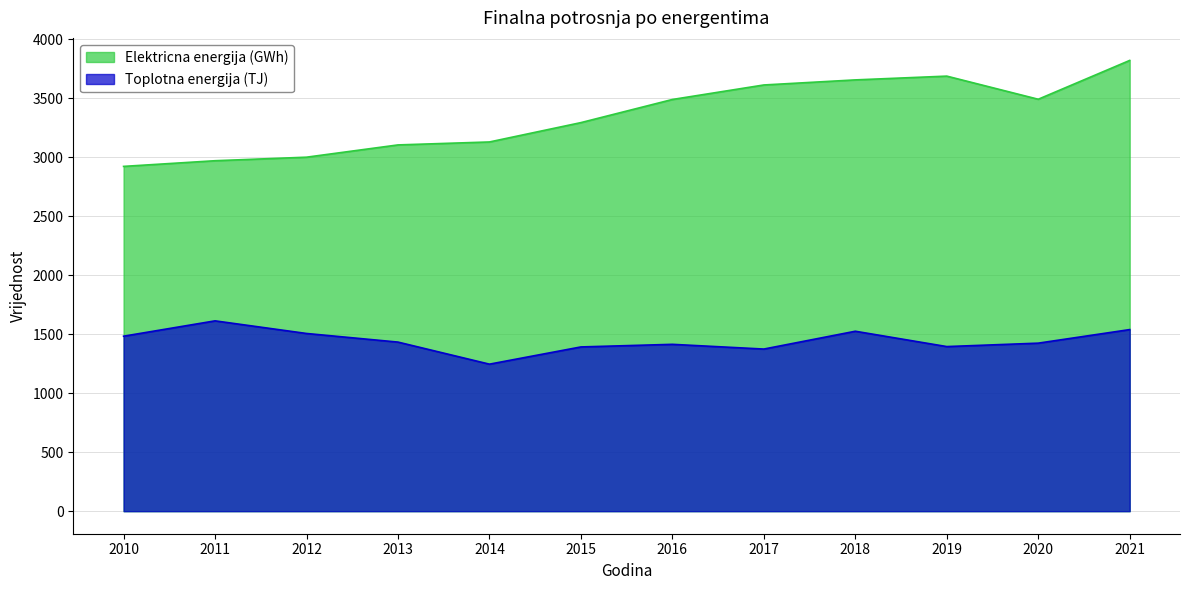

What is the spread (max minus min) of values at 2014?

1883